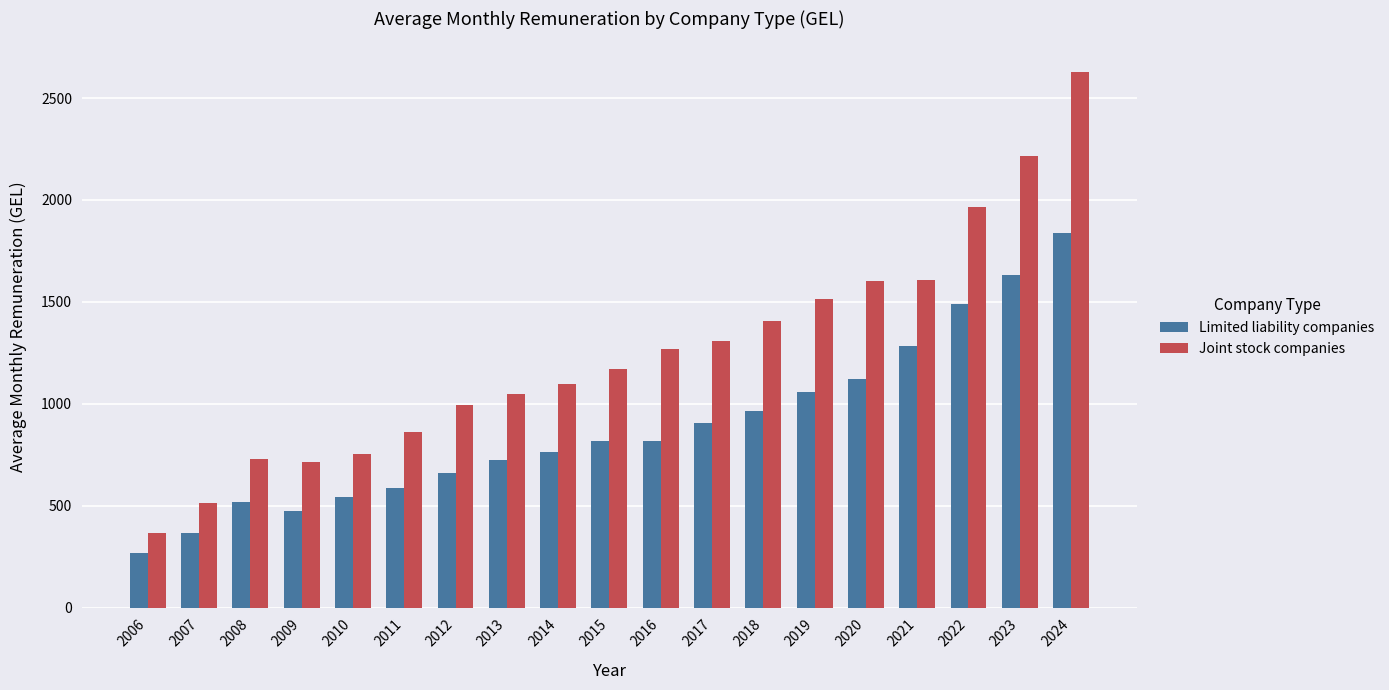

Which series has the largest range (max minus min)?

Joint stock companies